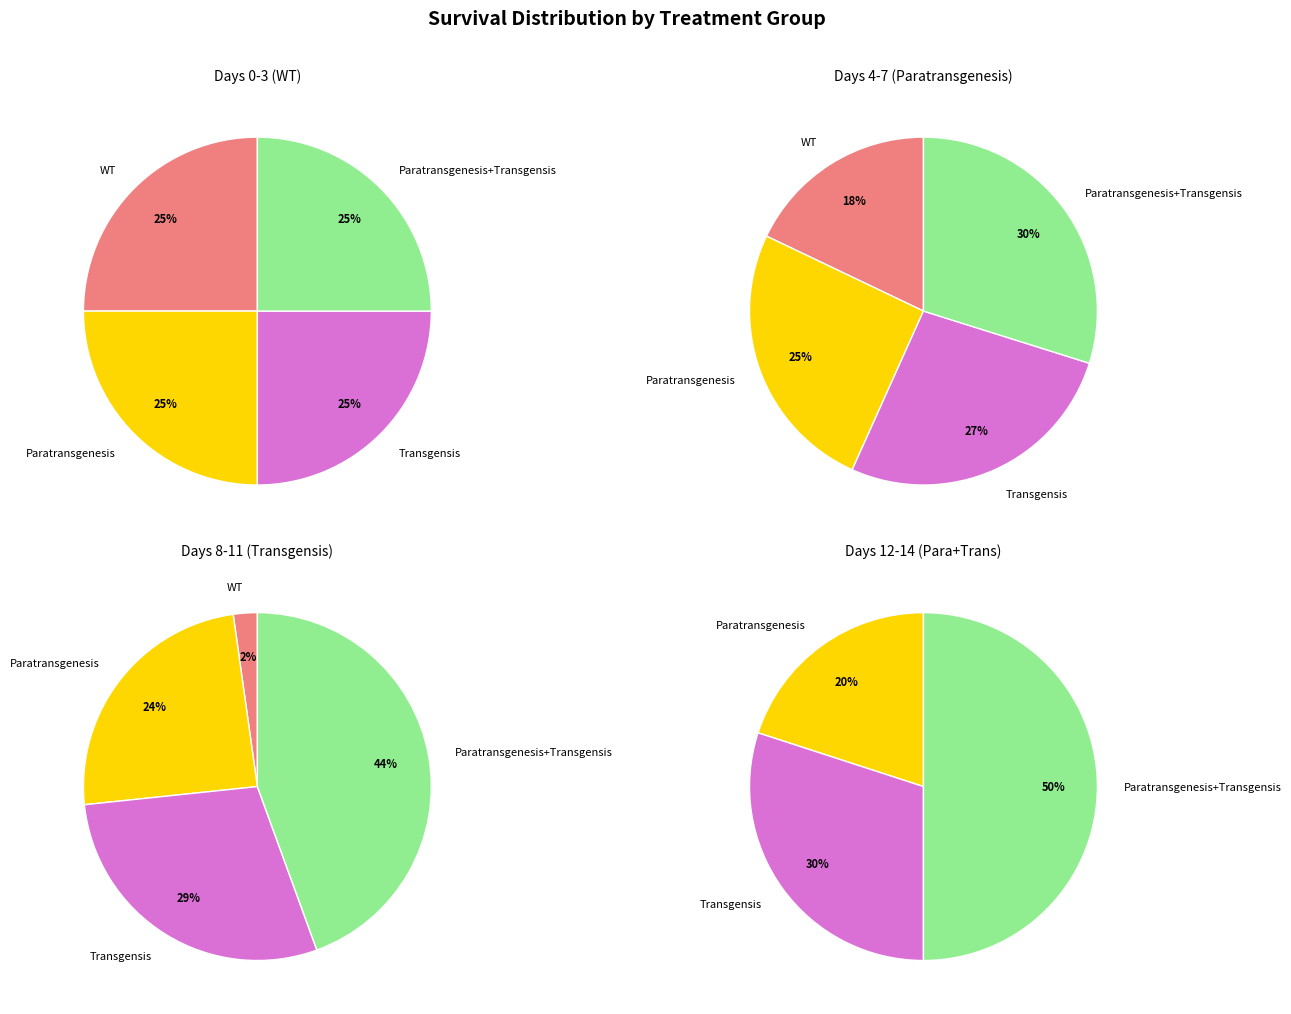

To the nearest percent, what percentage of the pie is 10?

6%